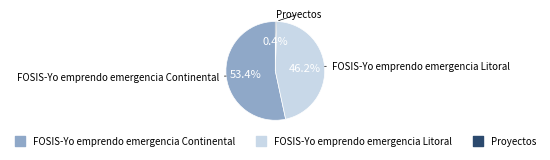

Is FOSIS-Yo emprendo emergencia Continental the majority of the pie?

Yes